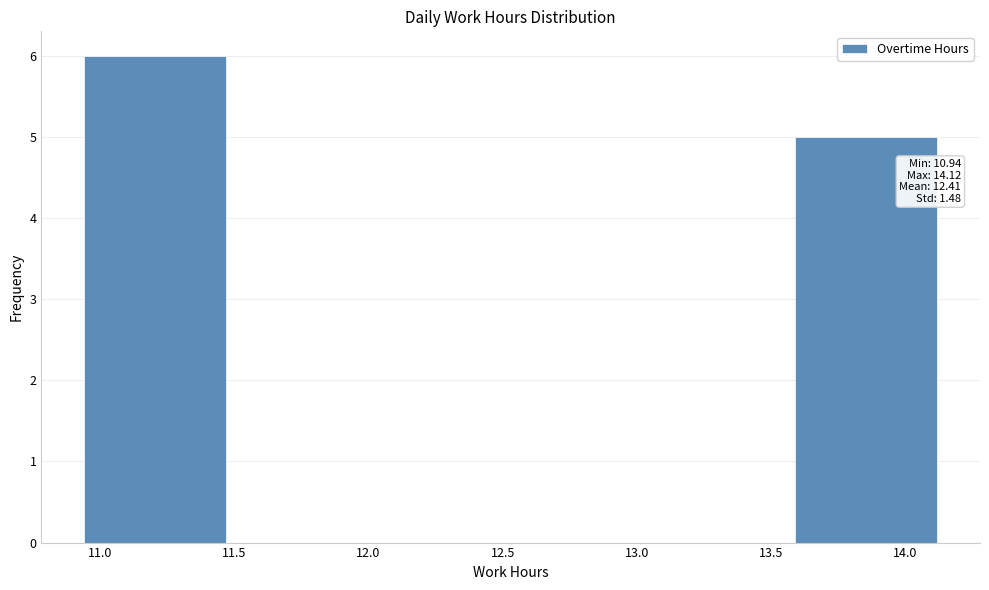

Which range on the x-axis has the tallest bar?

10.94 to 11.47